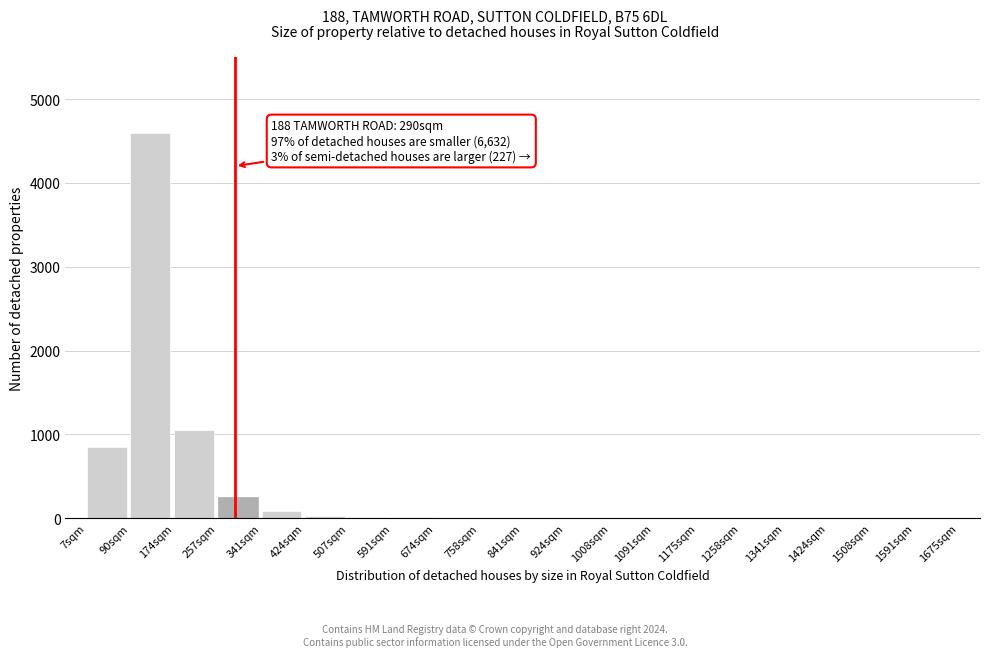

At which label is the value closest to 2300?

174sqm